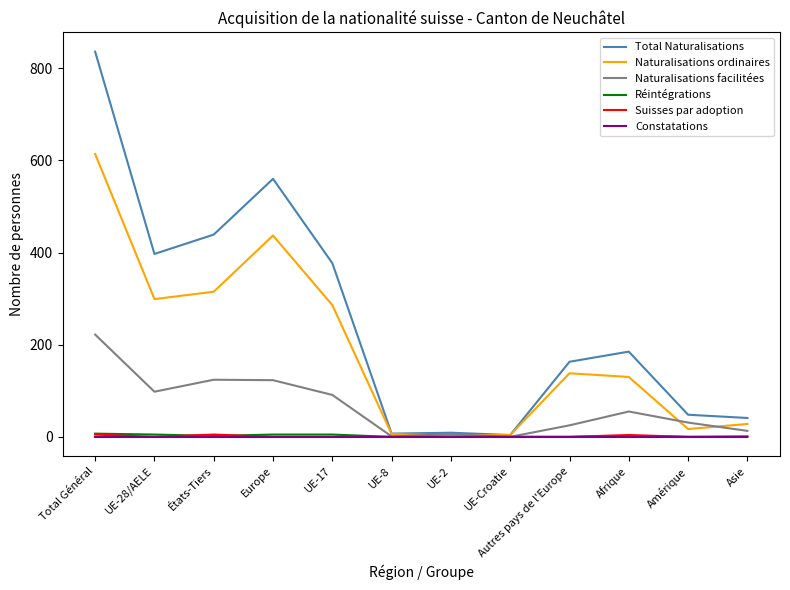

Which series changed the most between UE-2 and Afrique?

Total Naturalisations